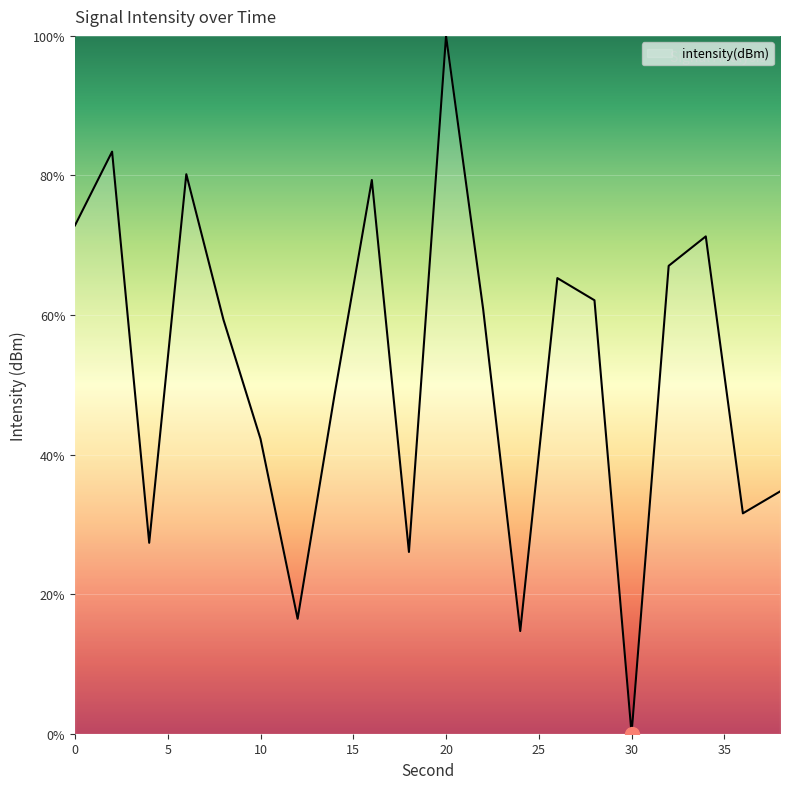

What is the greatest value displayed?

100.0